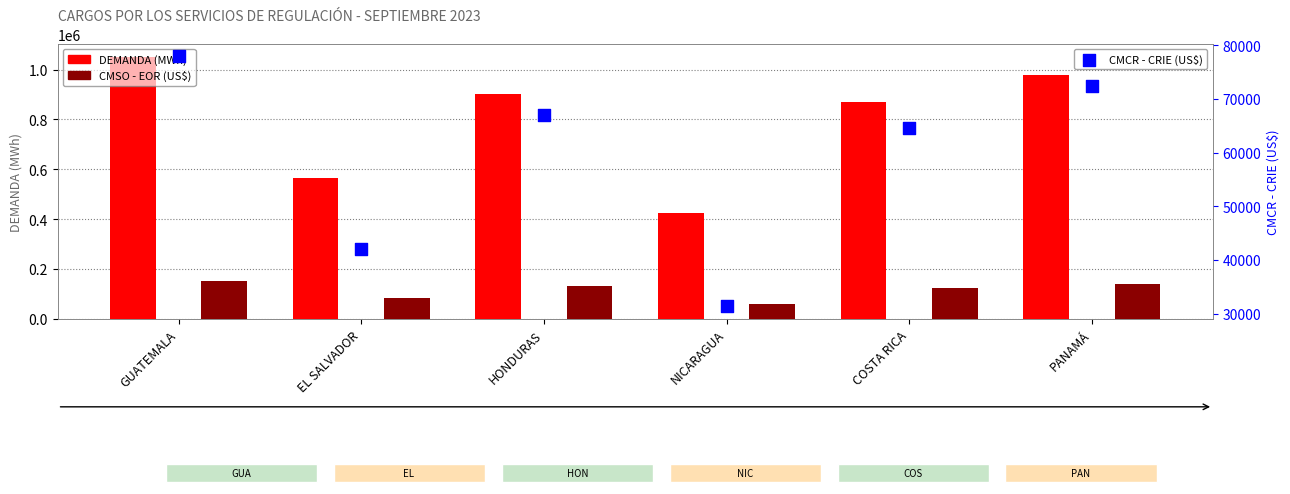

Which series has the largest Y range (max minus min)?

DEMANDA (MWh)